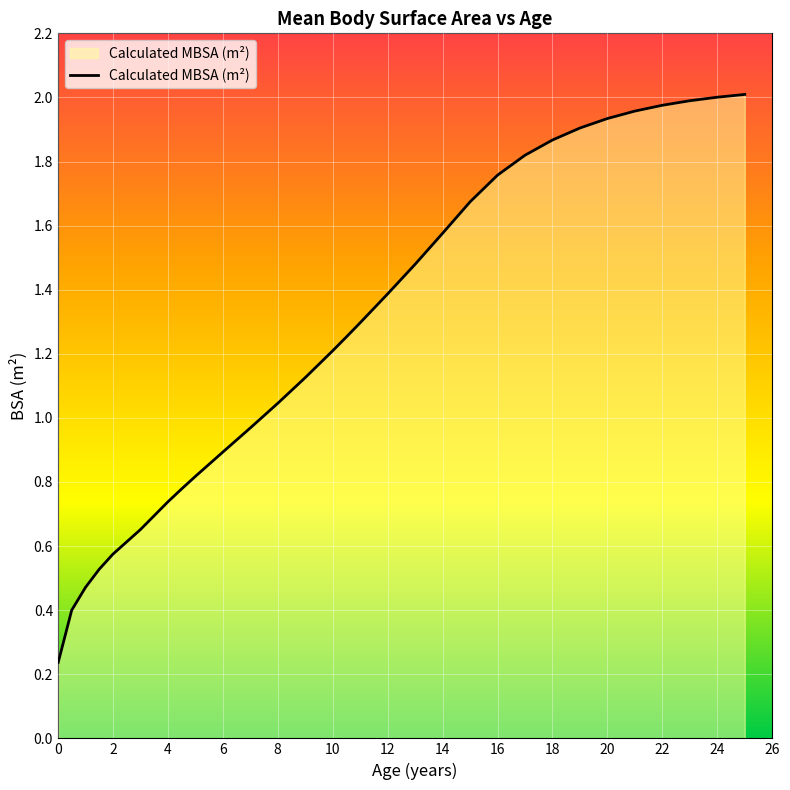

Does the chart have visible grid lines?

Yes